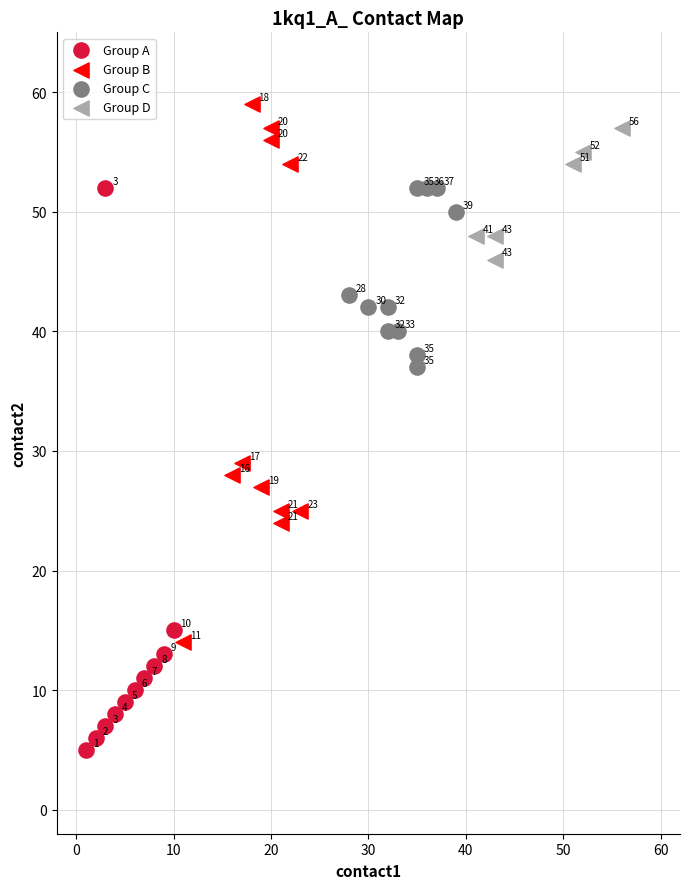

Which series reaches the maximum Y coordinate?

Group B